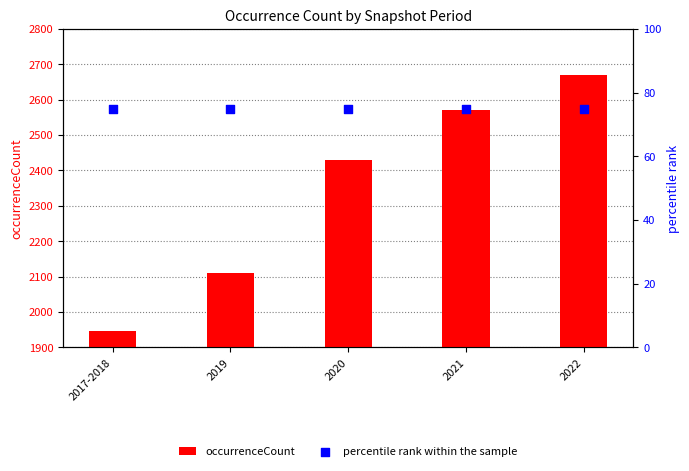

Which series contains the lowest Y value?

percentile rank within the sample